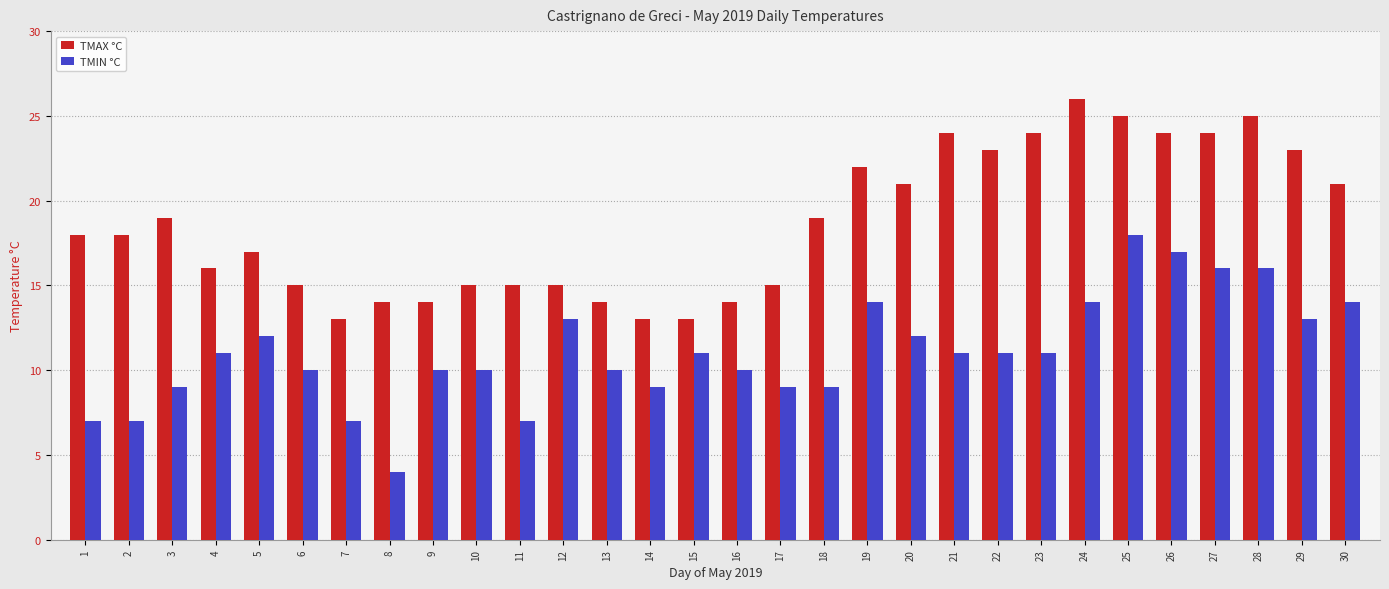

Between 18 and 21, which series saw the biggest shift?

TMAX °C